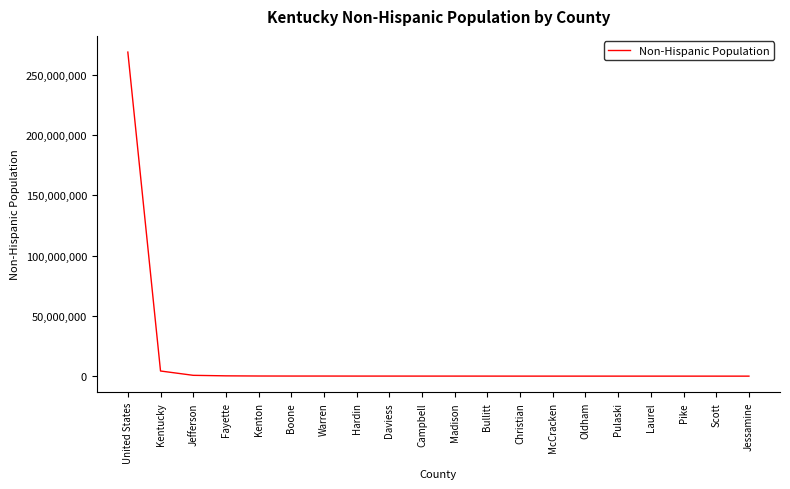

What is the ratio of the value at United States to the value at Kenton?

1656.5